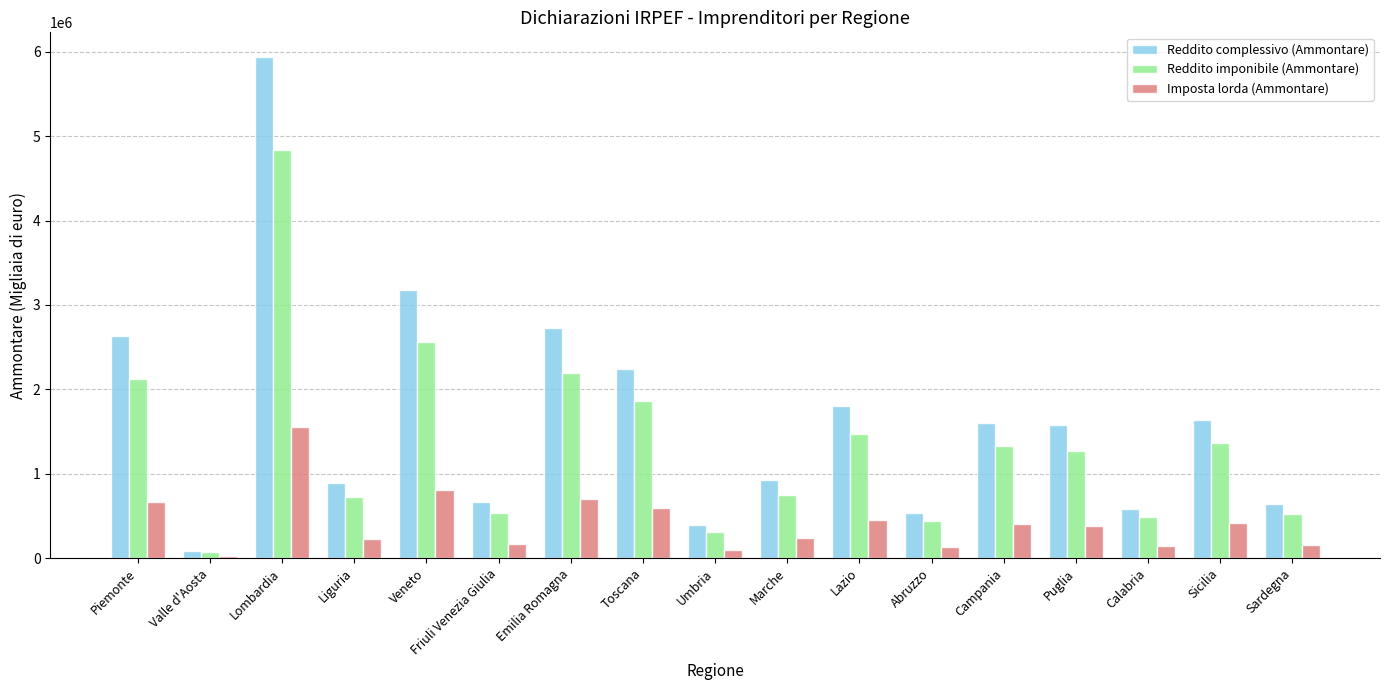

Which series changed the most between Veneto and Calabria?

Reddito complessivo (Ammontare)